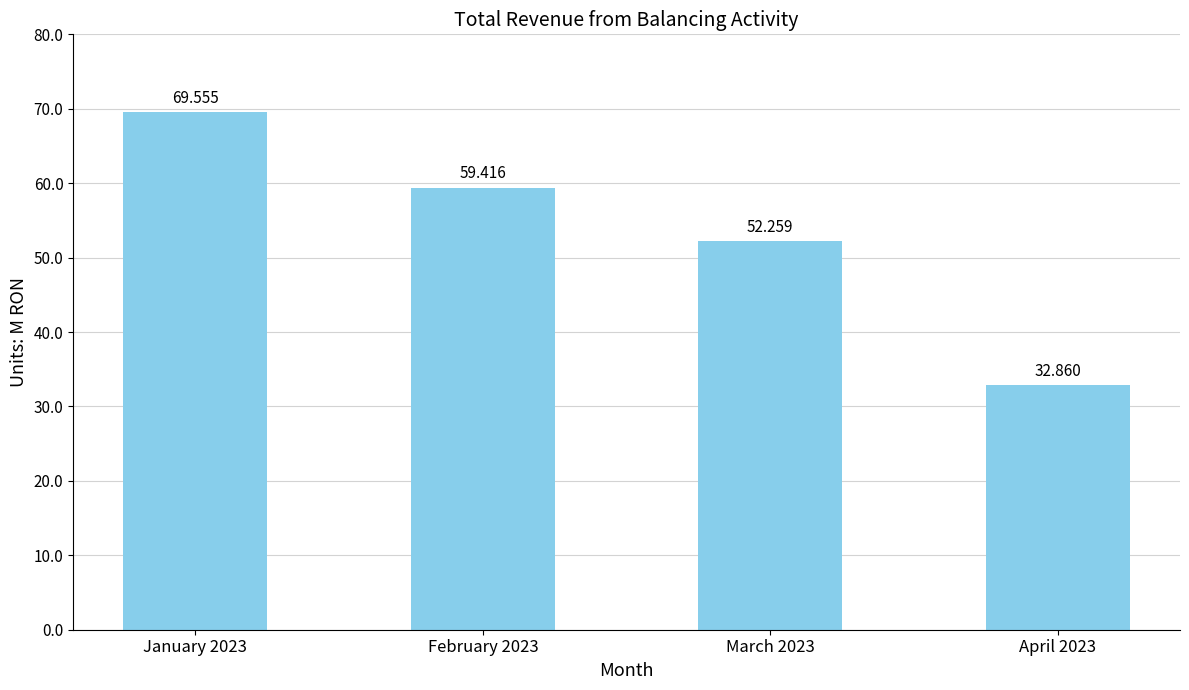

Are the bars horizontal?

No